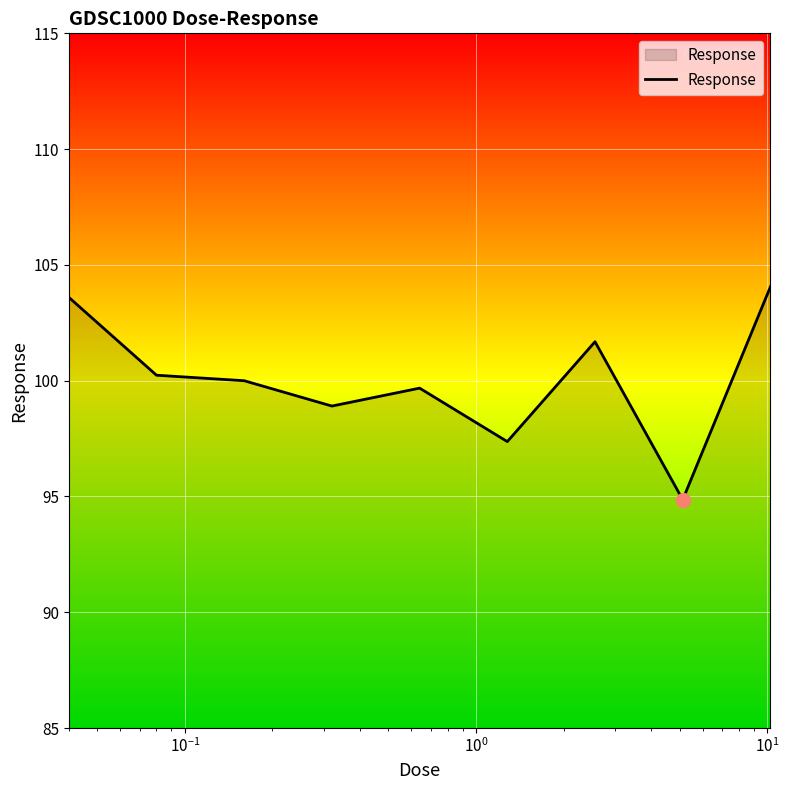

What is the difference between the second highest and second lowest values?

6.2